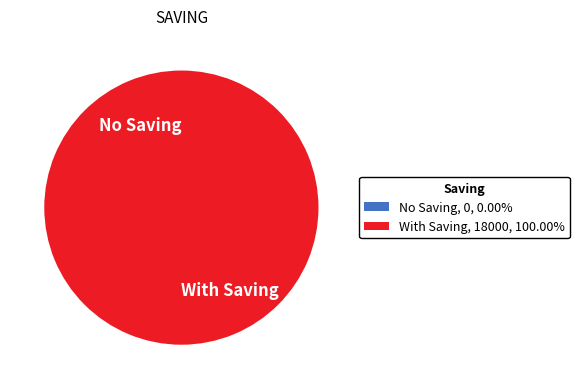

Do NAMUWANGA EVERLINE and NACHISUYI SARAH together represent more than half of the pie?

No